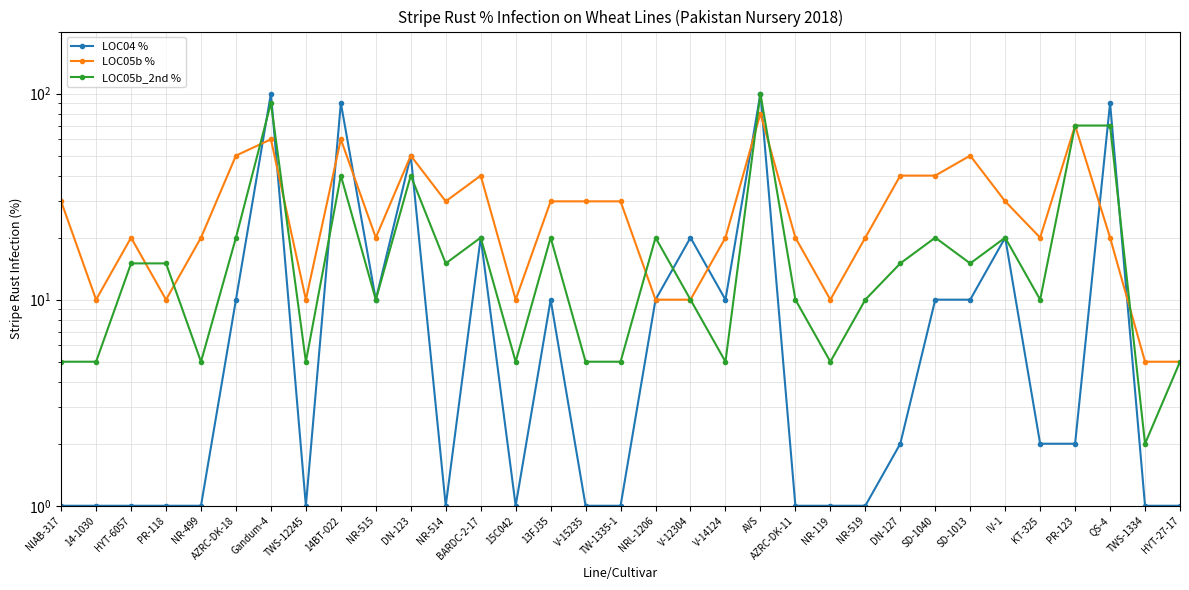

What is the label of the 8th point from the right?

SD-1040